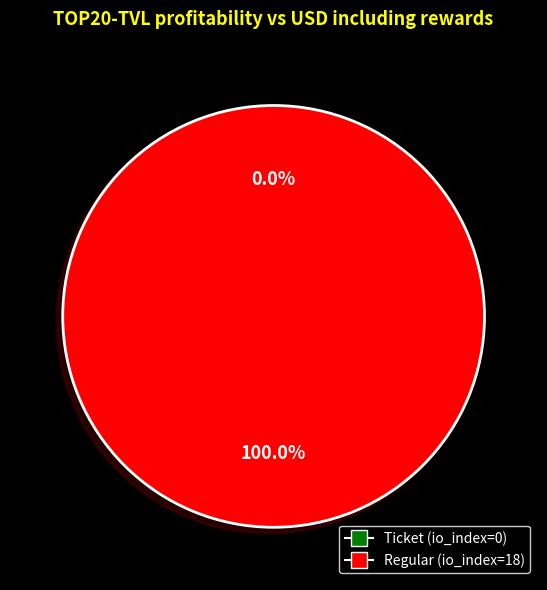

The Regular (io_index=18) slice represents 100% of the pie. True or false?

True